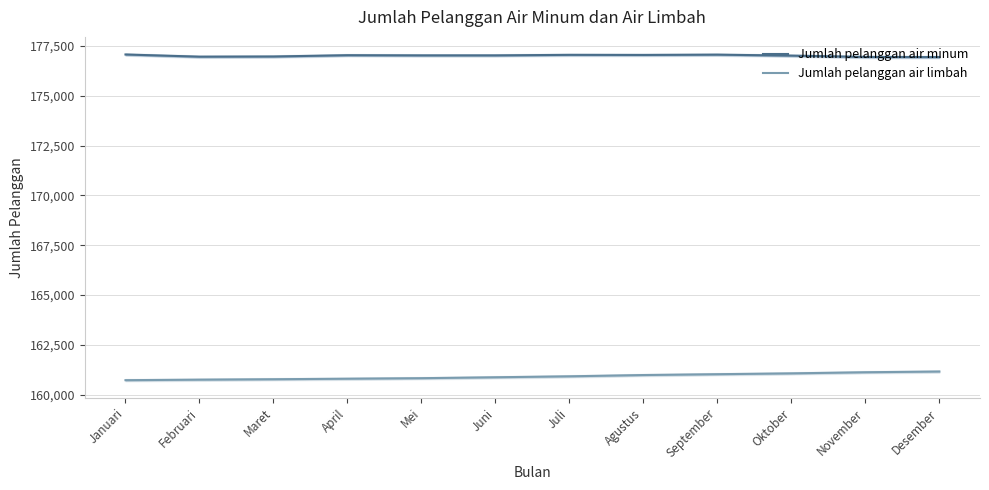

What is the difference between the maximum and minimum values in the Jumlah pelanggan air limbah series?

435